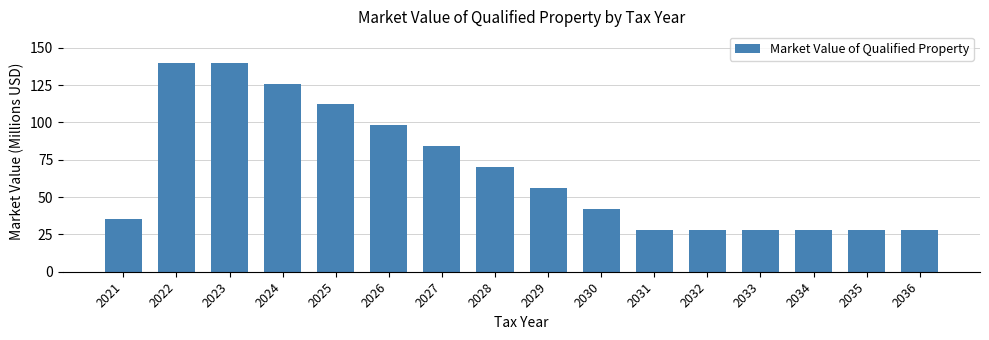

Reading right to left, transcribe all the data shown in this chart.

2036=28	2035=28	2034=28	2033=28	2032=28	2031=28	2030=42	2029=56	2028=70	2027=84	2026=98	2025=112	2024=126	2023=140	2022=140	2021=35